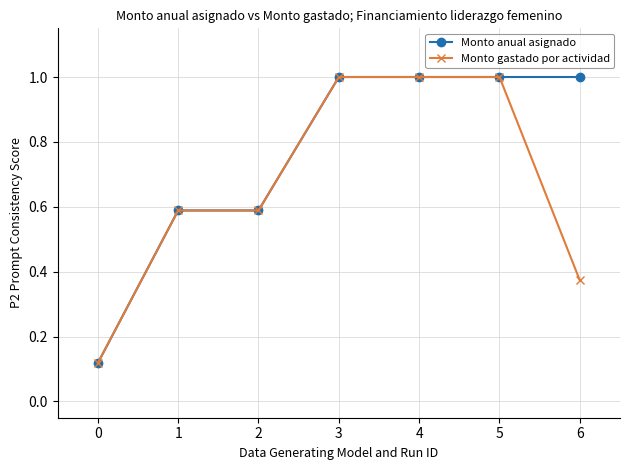

What is the value of the Monto gastado por actividad point at the 6th from the left?

1.0